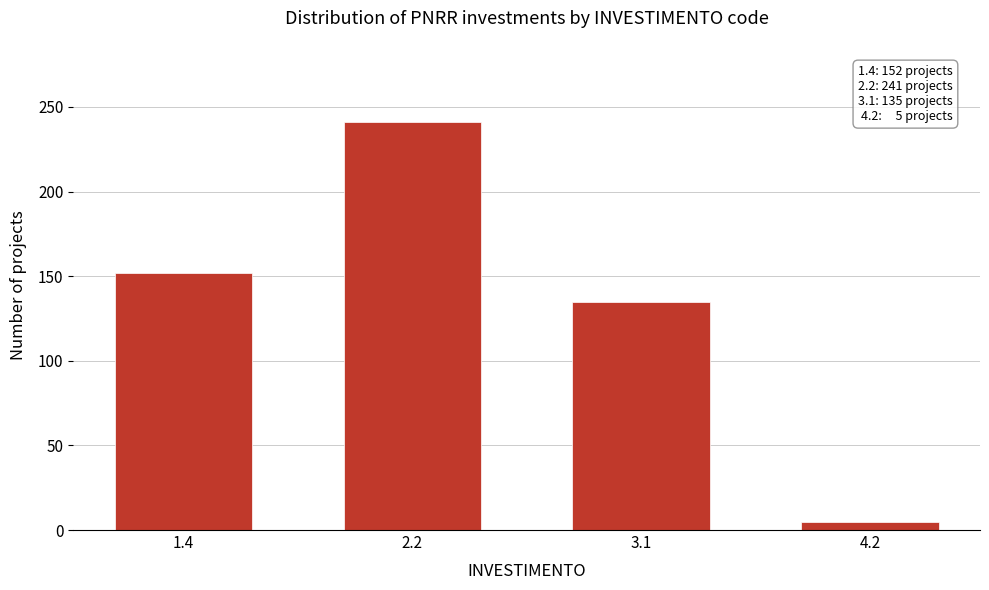

Reading left to right, transcribe all the data shown in this chart.

1.4=152	2.2=241	3.1=135	4.2=5